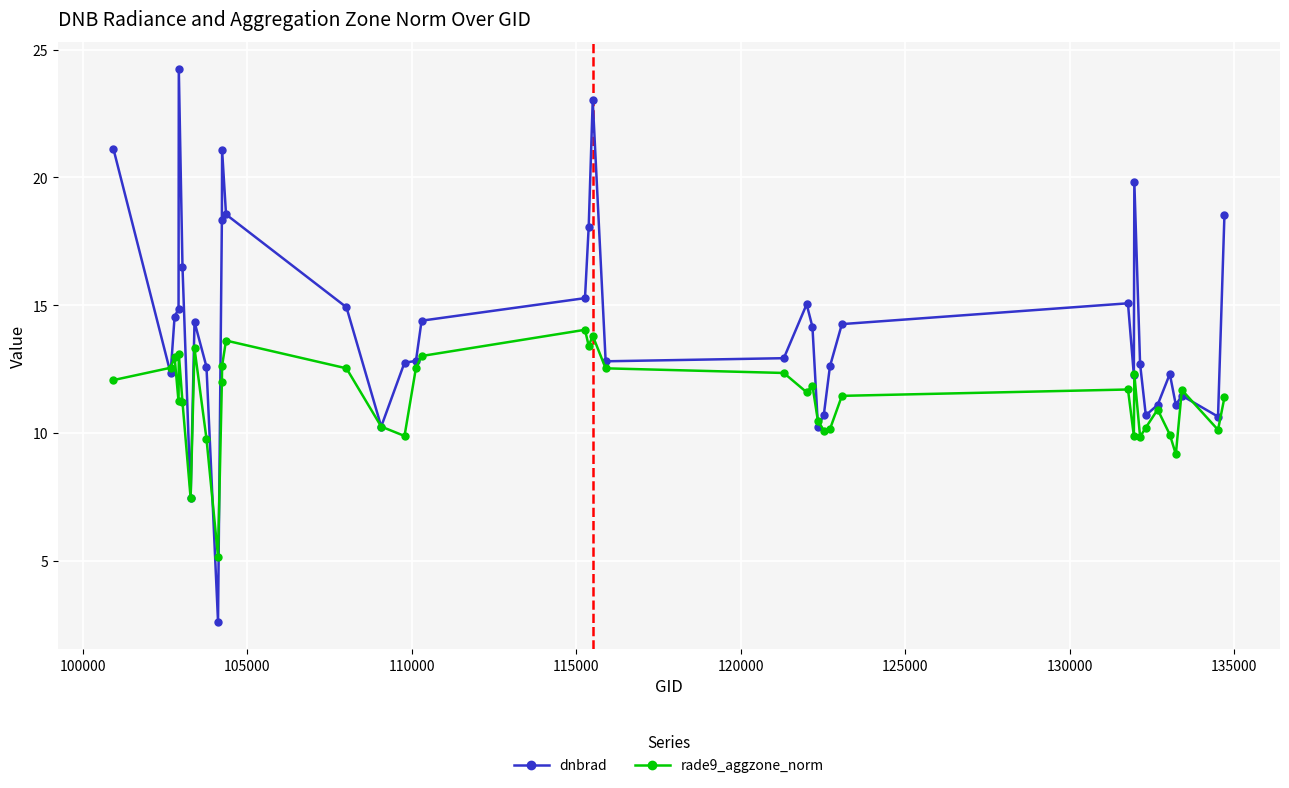

Which series has the largest range (max minus min)?

dnbrad